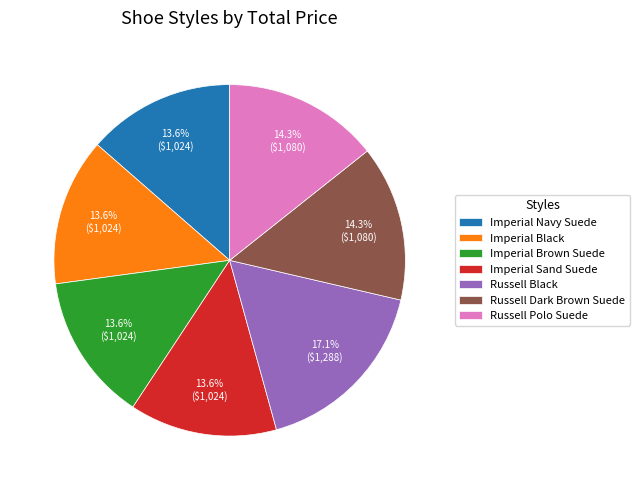

Count the number of slices in the pie.

7